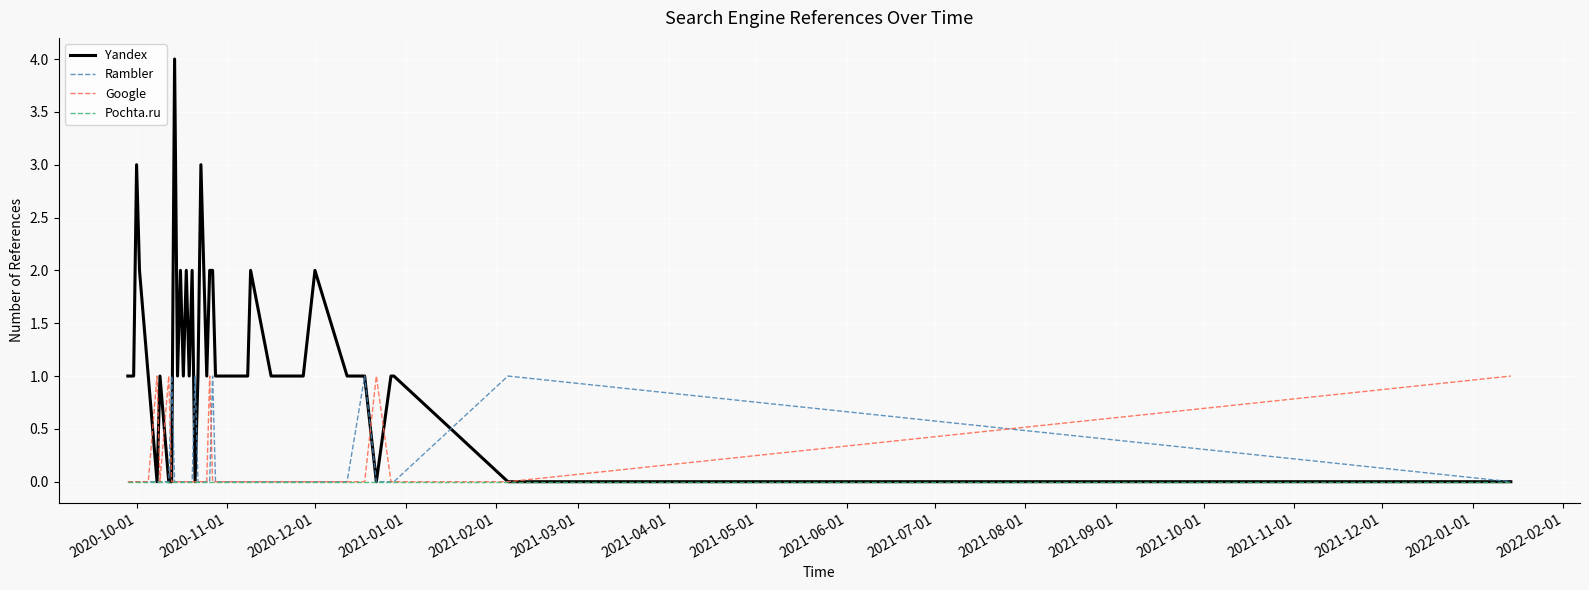

What is the highest value of the Yandex series?

4